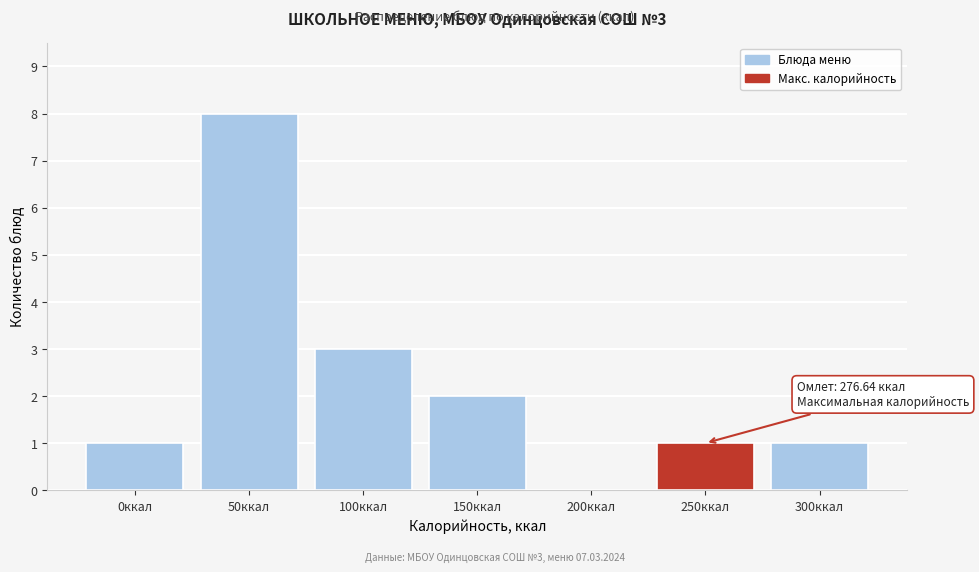

Reading left to right, extract all data points from this chart.

0ккал=1	50ккал=8	100ккал=3	150ккал=2	200ккал=0	250ккал=1	300ккал=1